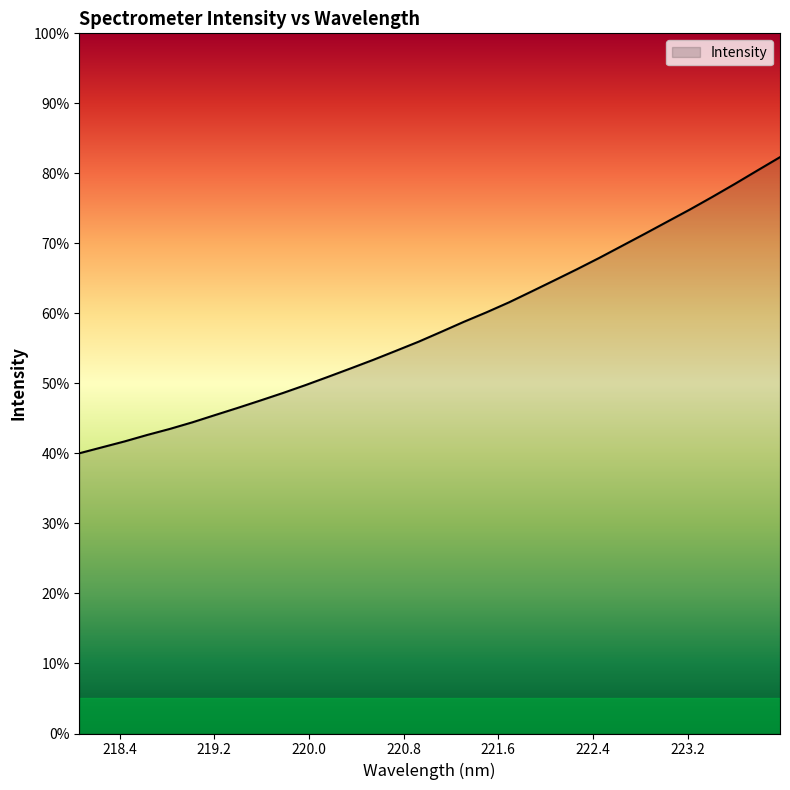

List the labels in order of value, smallest first.

218.0596, 218.2508, 218.442, 218.6332, 218.8244, 219.0156, 219.2067, 219.3979, 219.589, 219.7801, 219.9712, 220.1623, 220.3533, 220.5444, 220.7354, 220.9264, 221.1174, 221.3083, 221.4993, 221.6902, 221.8812, 222.0721, 222.263, 222.4538, 222.6447, 222.8355, 223.0264, 223.2172, 223.408, 223.5987, 223.7895, 223.9802